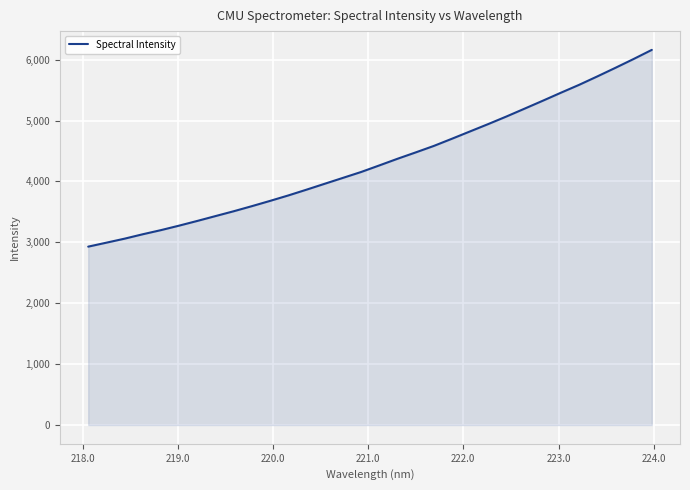

What is the maximum value shown in the chart?

6161.1